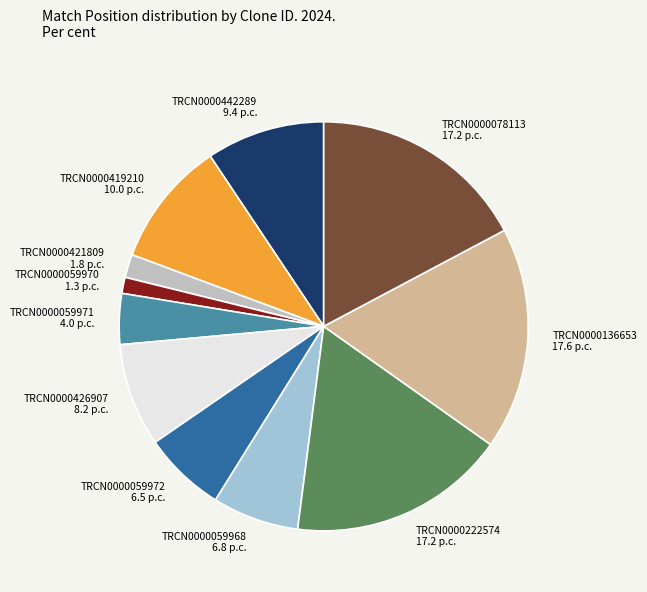

Is the sum of TRCN0000059970 and TRCN0000059972 greater than half?

No